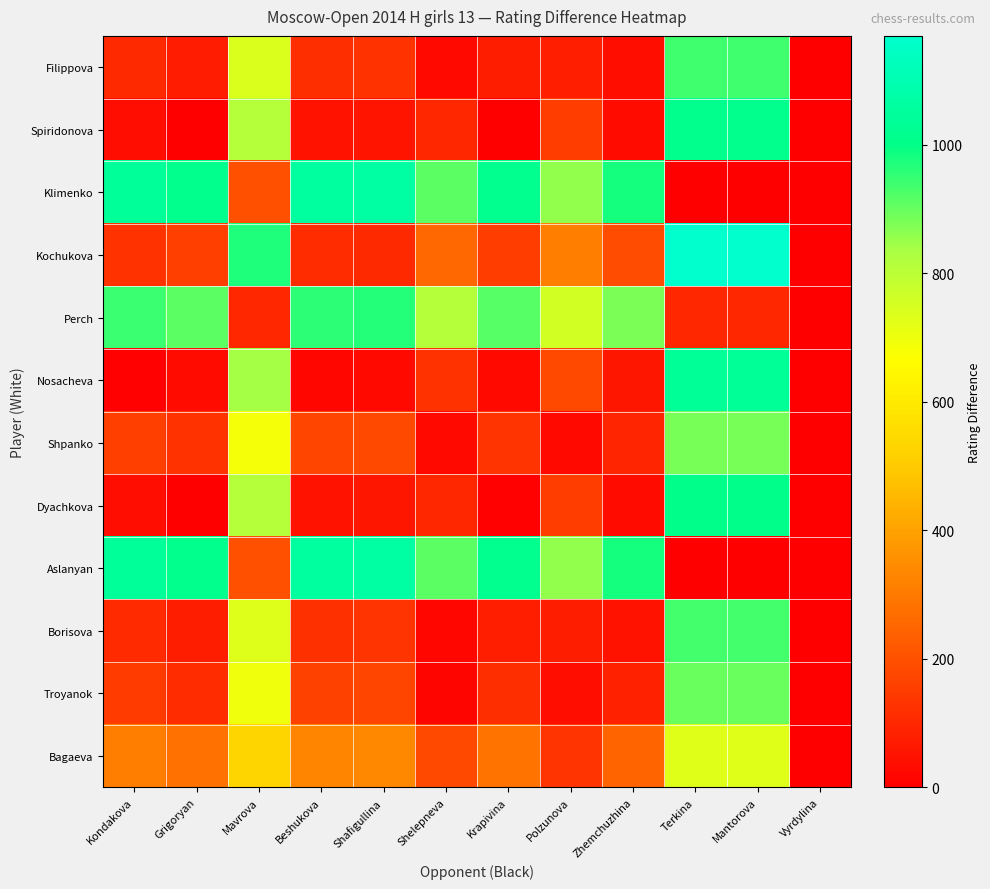

Between Shelepneva and Polzunova, which is larger?

Polzunova